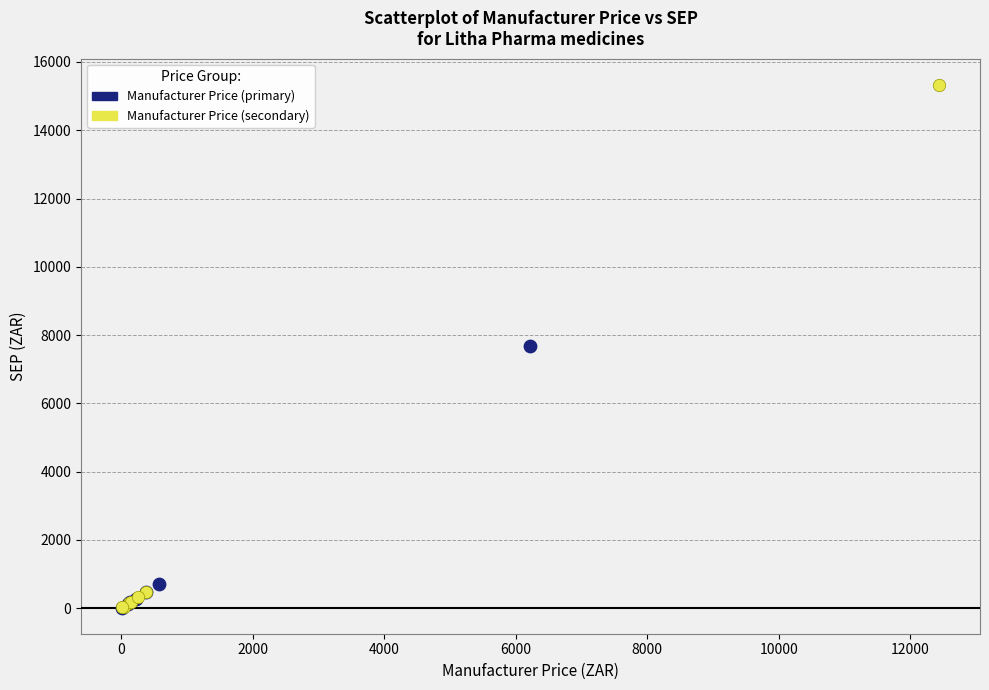

Which series reaches the maximum Y coordinate?

Manufacturer Price (secondary)